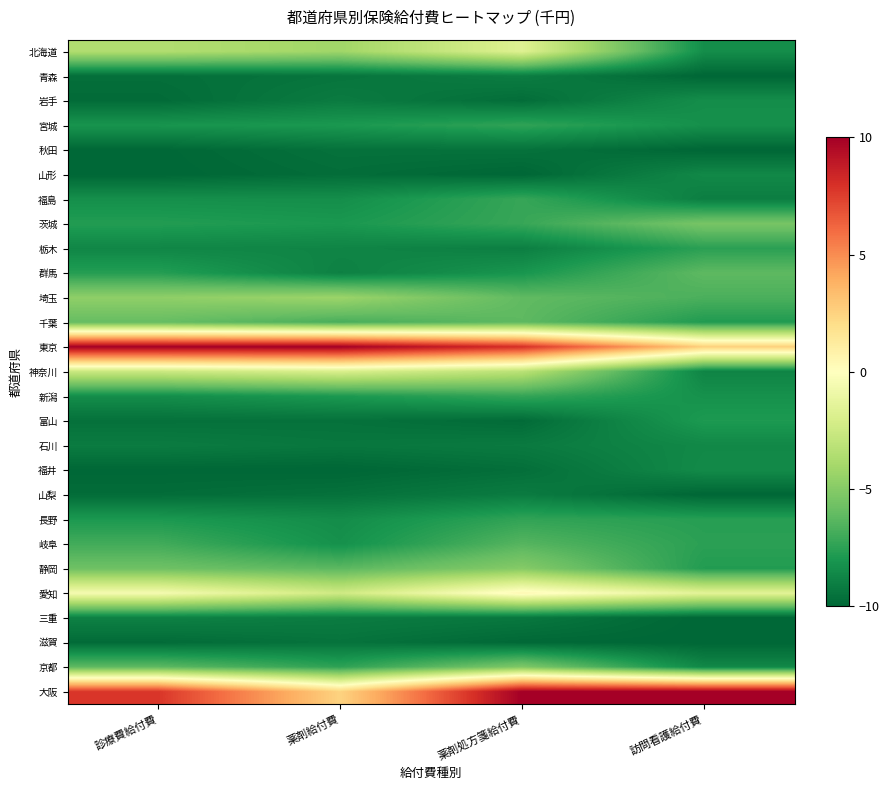

What is the difference between the highest and lowest values at 薬剤処方箋給付費?

20.0